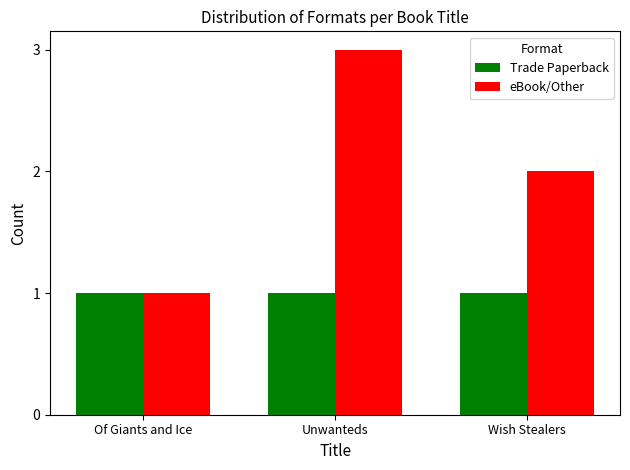

Where does the eBook/Other series first go above 2?

Unwanteds